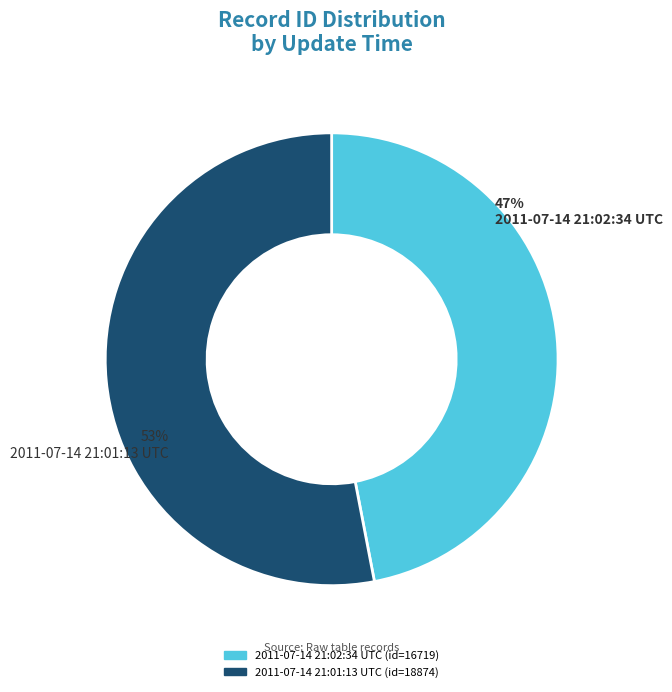

To the nearest percent, what is the combined percentage of 2011-07-14 21:02:34 UTC and 2011-07-14 21:01:13 UTC?

100%